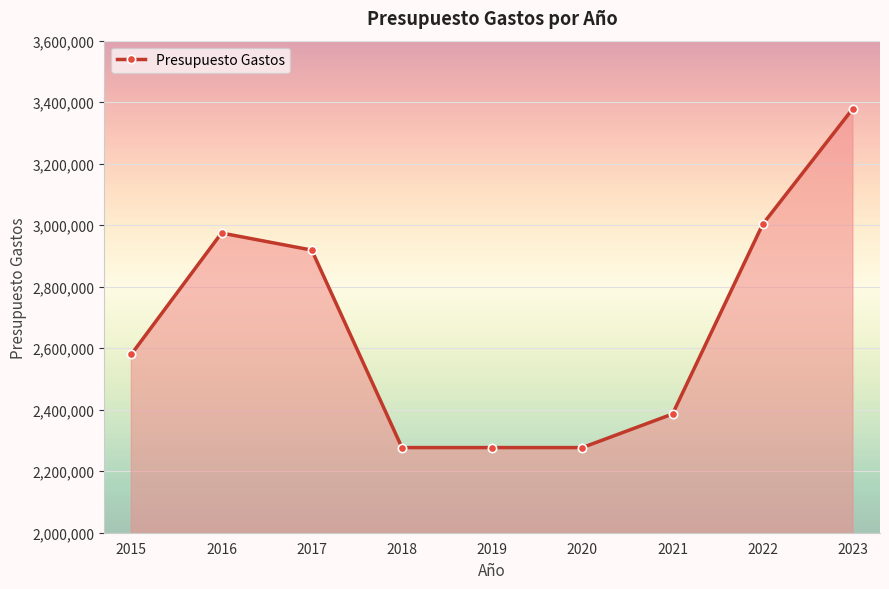

What is the change in value from 2015 to 2020?

-303340